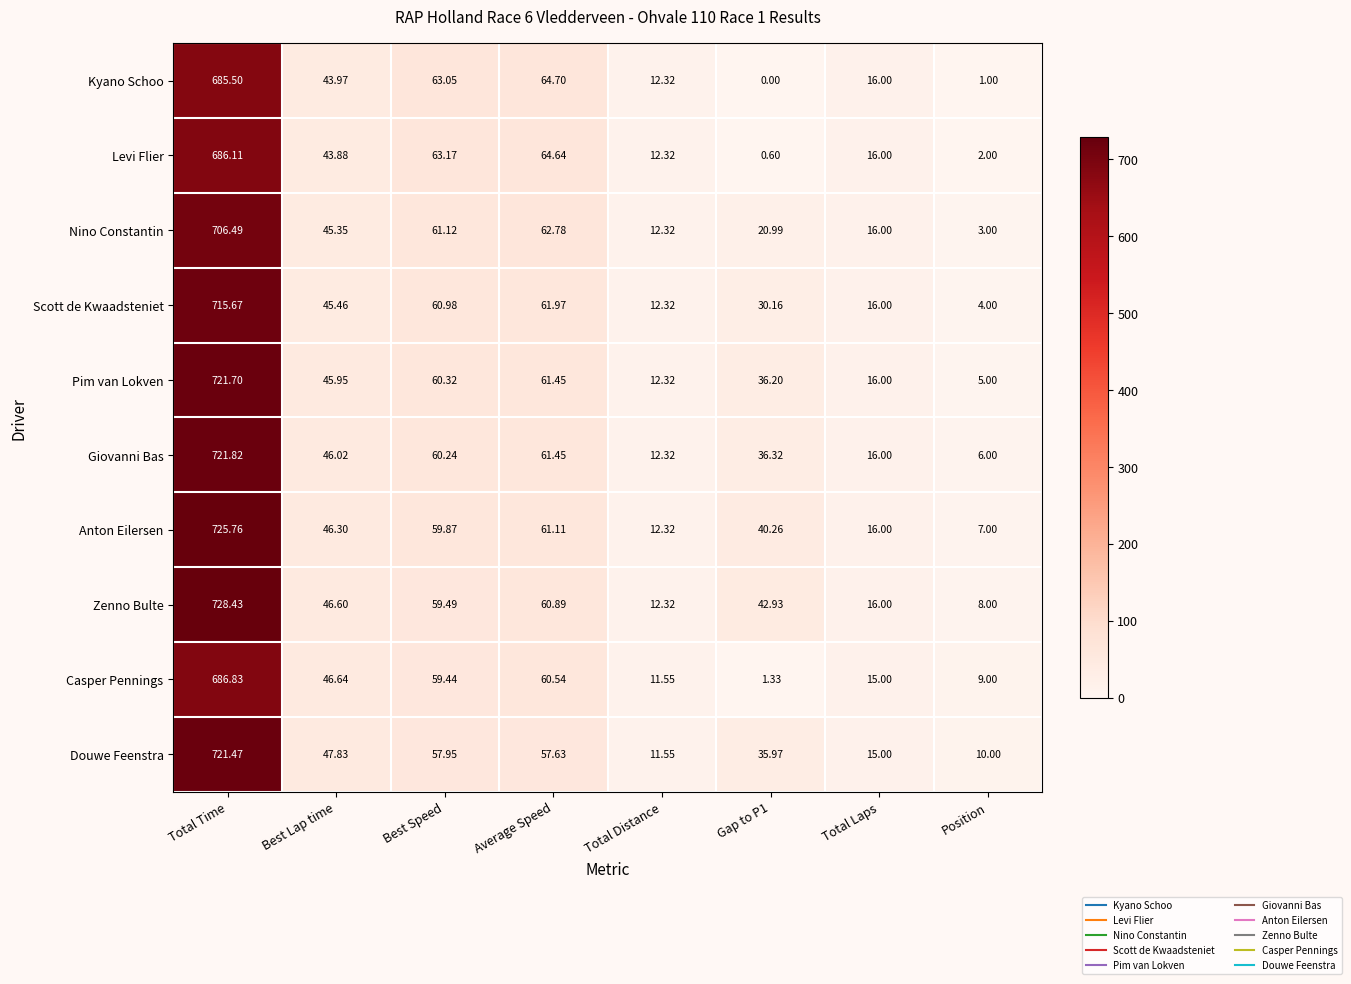

Between Best Lap time and Position, which series saw the biggest shift?

Kyano Schoo